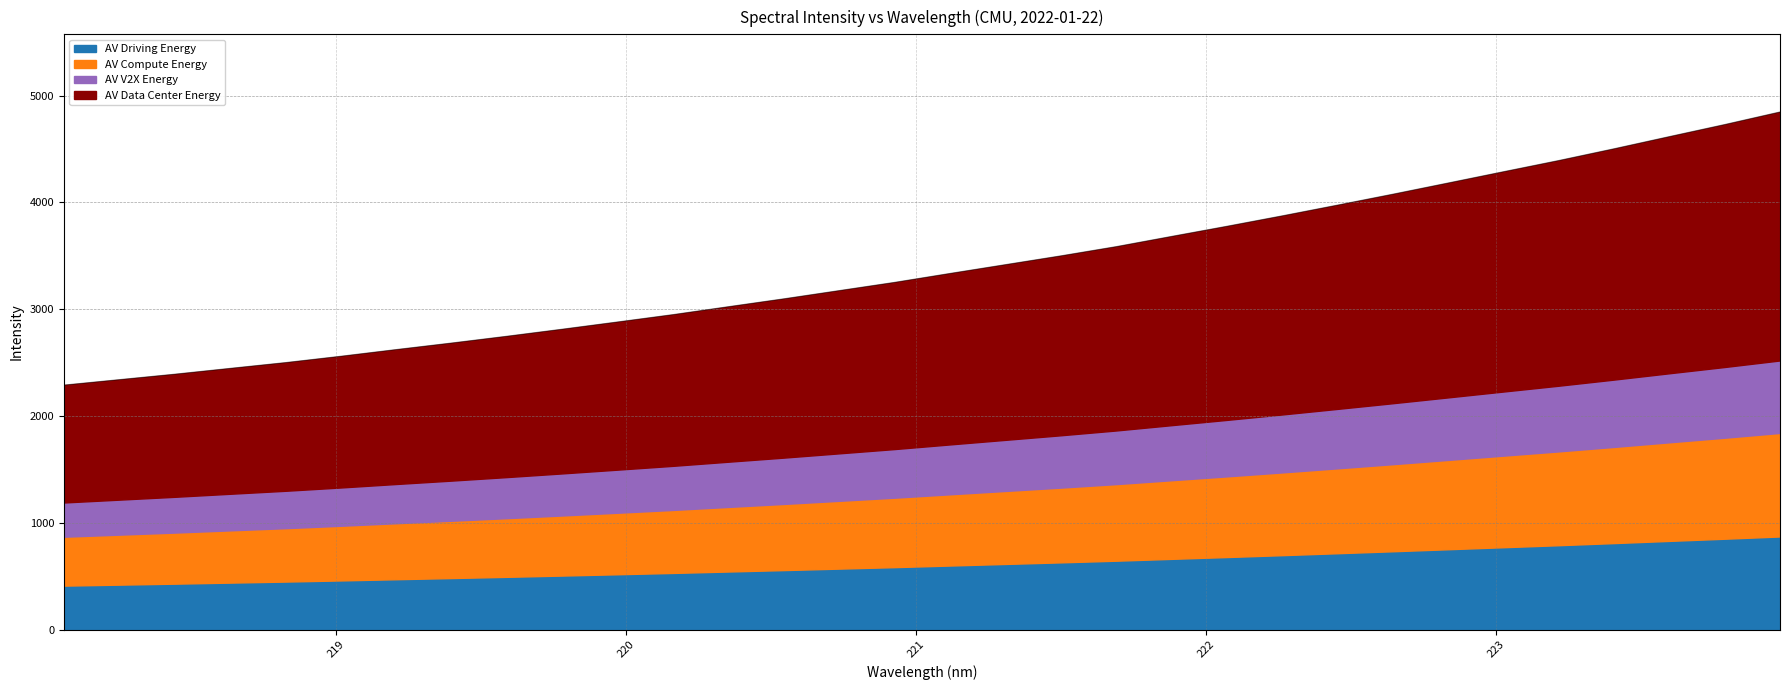

True or false: the data has more than 2 interior local peaks.

False